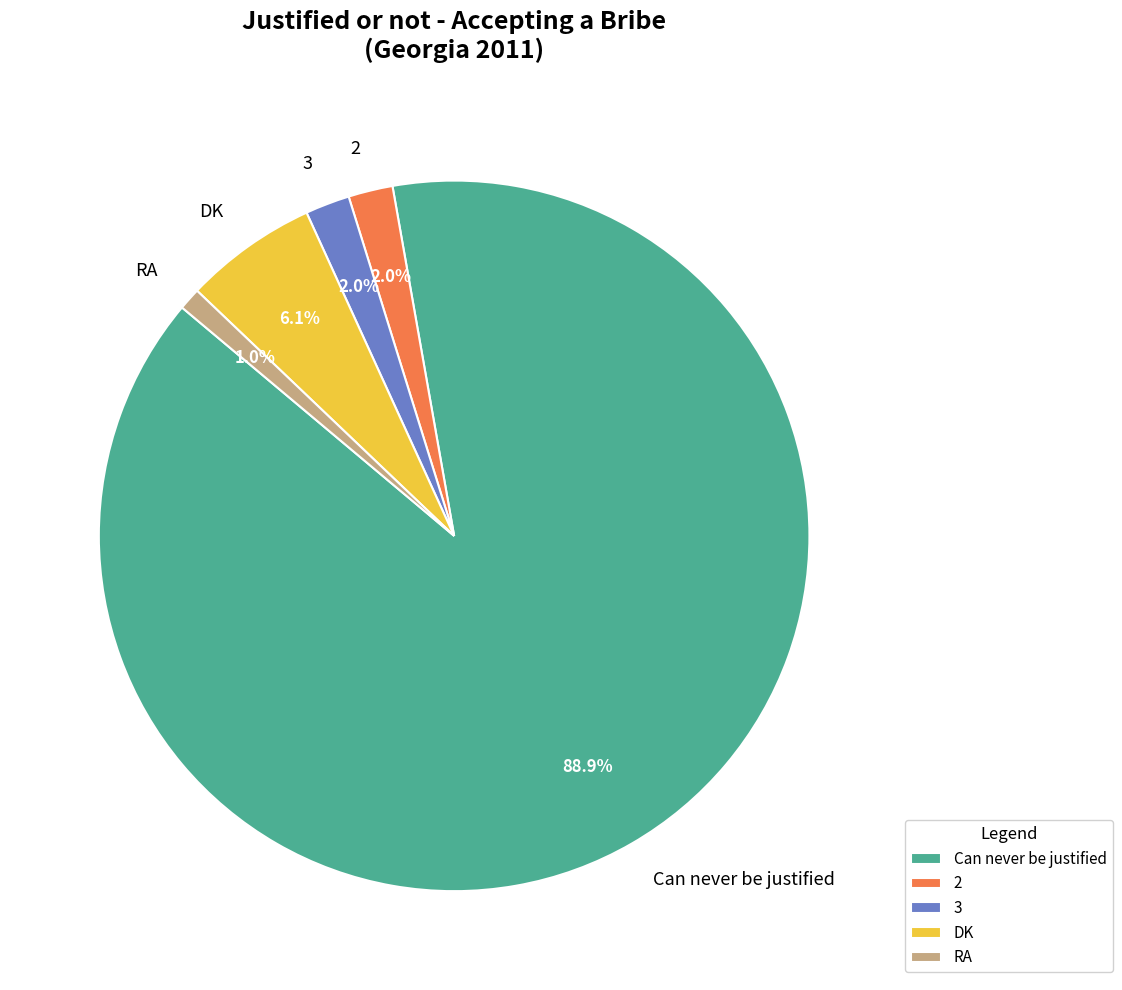

To the nearest percent, what is the average slice percentage?

20%